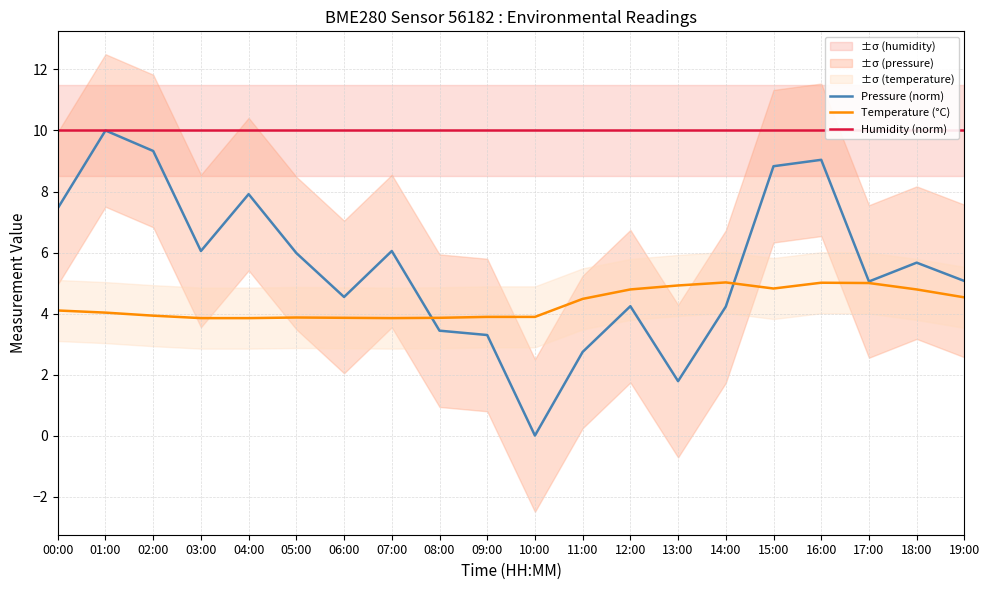

Does the chart have visible grid lines?

Yes